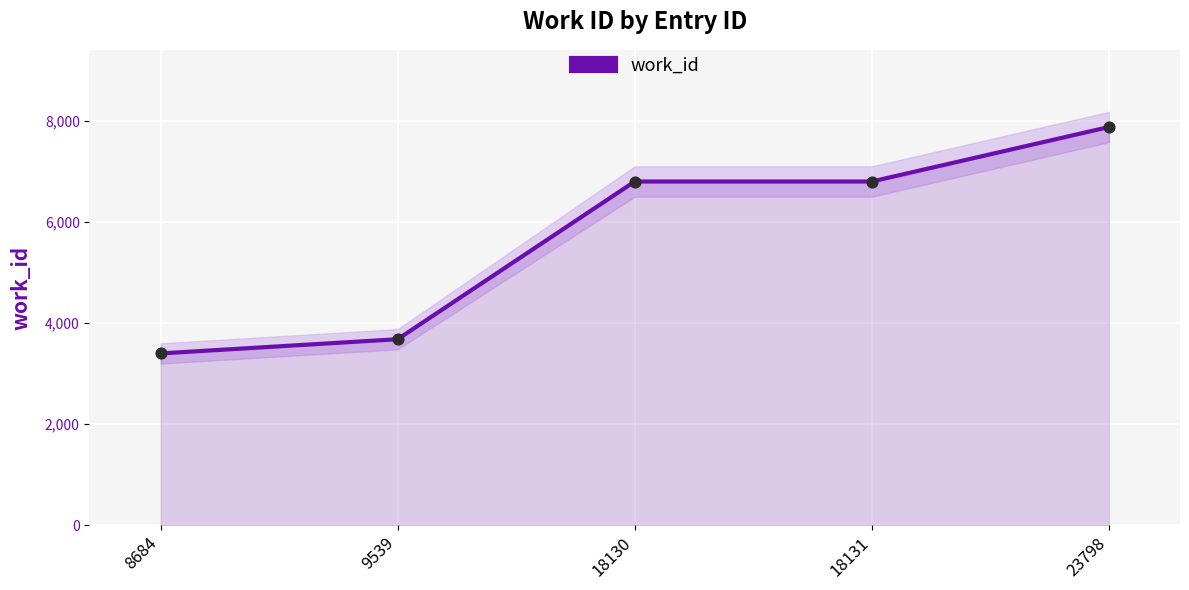

Approximately how many times larger is the value at 9539 compared to 8684?

1.1